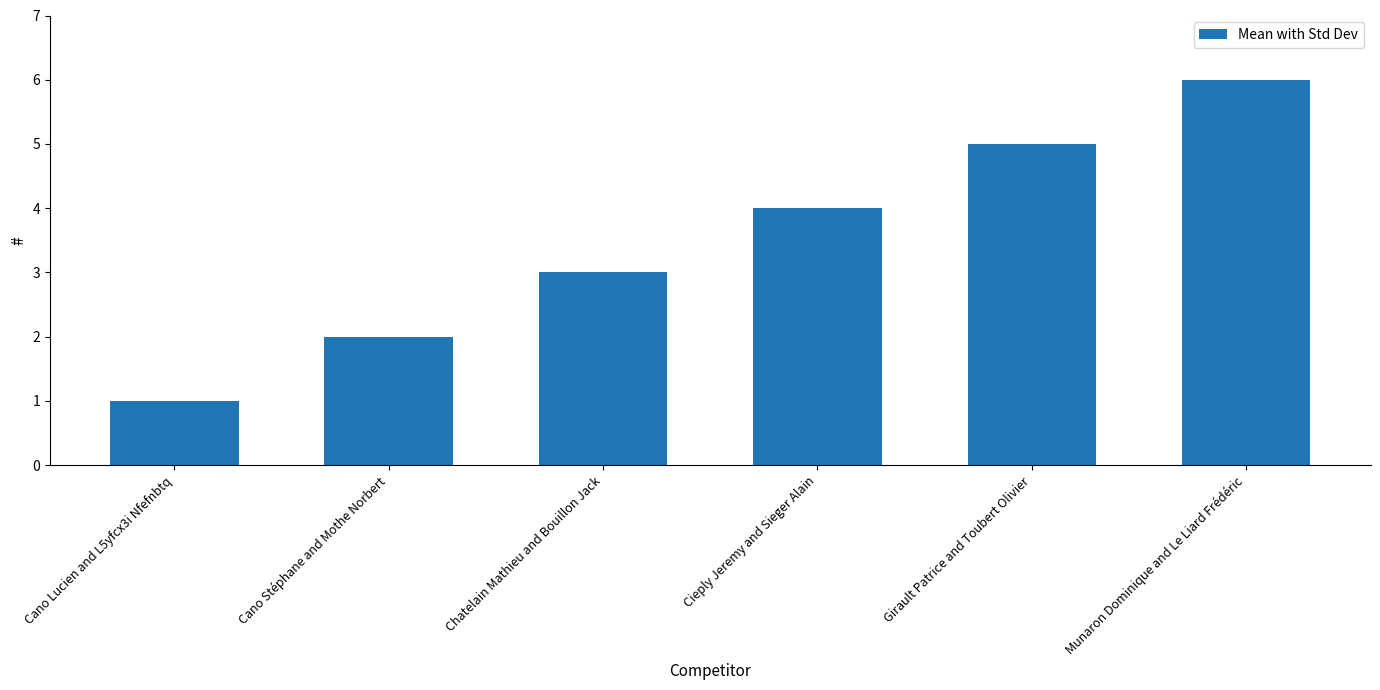

Approximately how many times larger is the value at Munaron Dominique and Le Liard Frédéric compared to Chatelain Mathieu and Bouillon Jack?

2.0